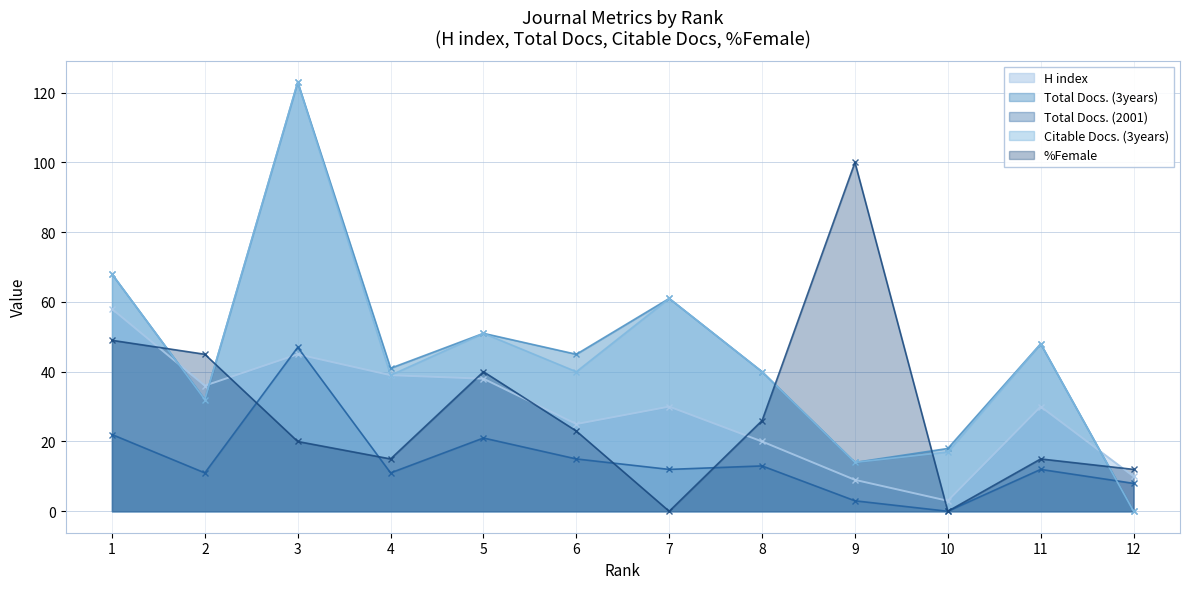

What is the difference between the highest and lowest values at 7?

61